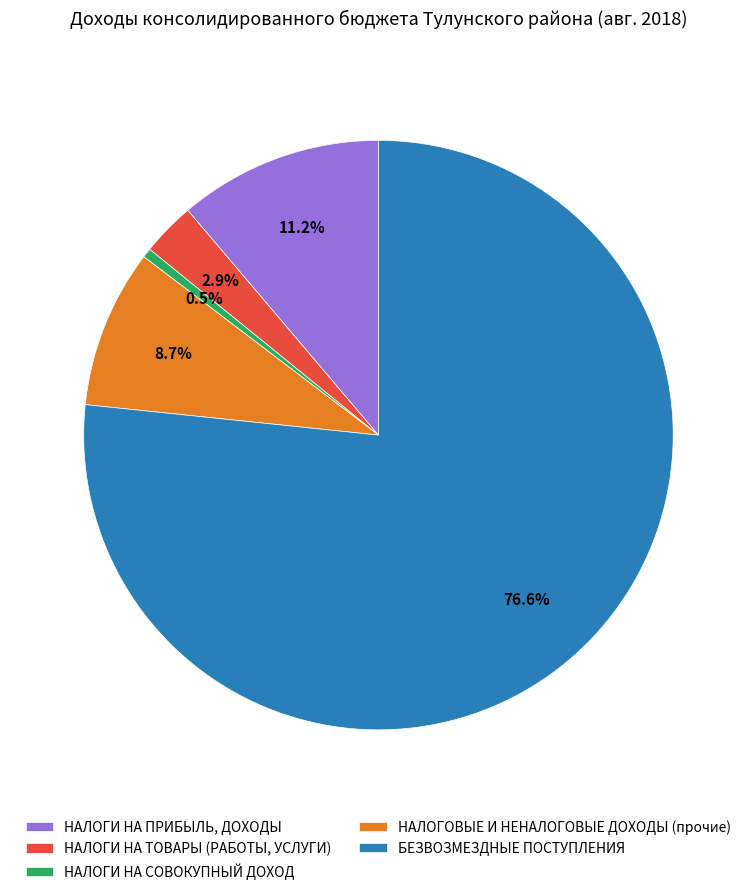

Is it true that БЕЗВОЗМЕЗДНЫЕ ПОСТУПЛЕНИЯ is 77% of the pie?

True